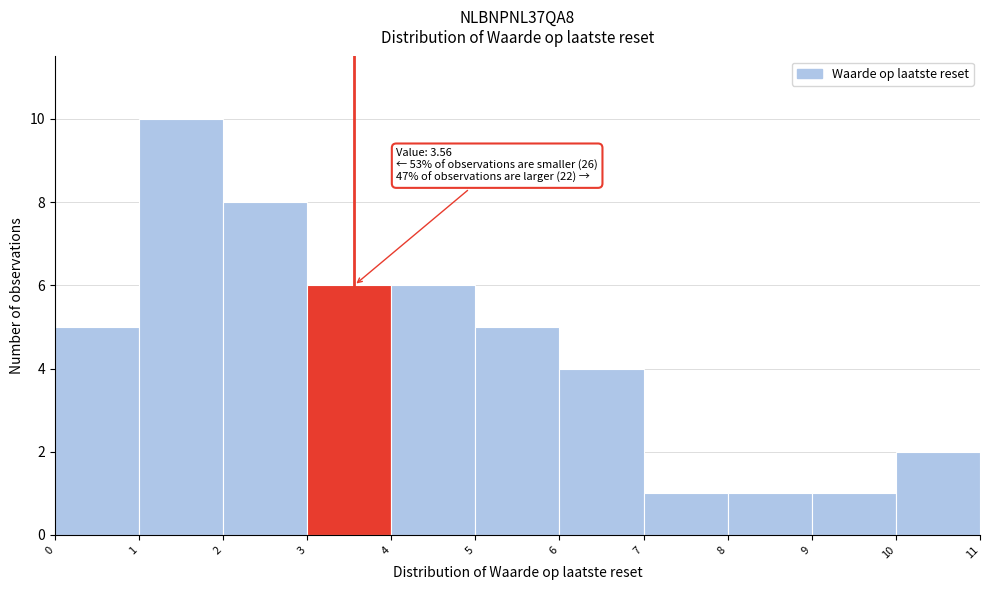

Over which range of the x-axis is the bar tallest?

1 to 2